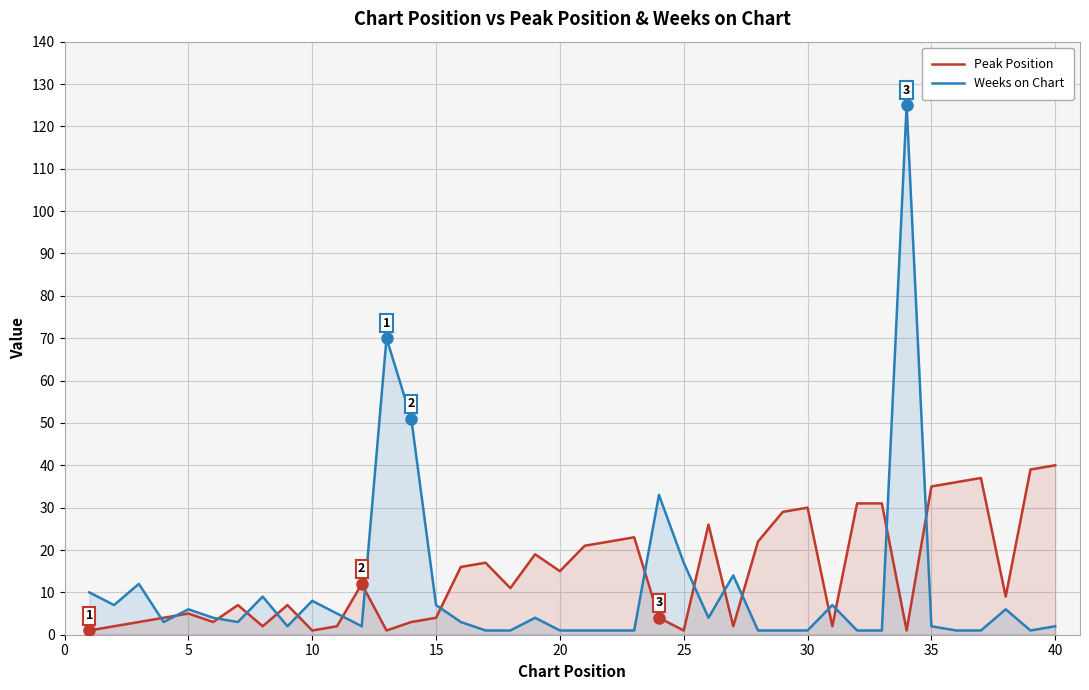

What is the greatest value displayed?

125